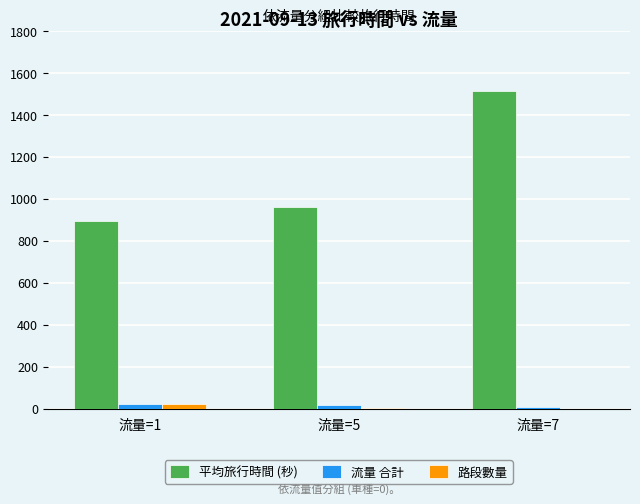

Which series has the largest total across all categories?

平均旅行時間 (秒)